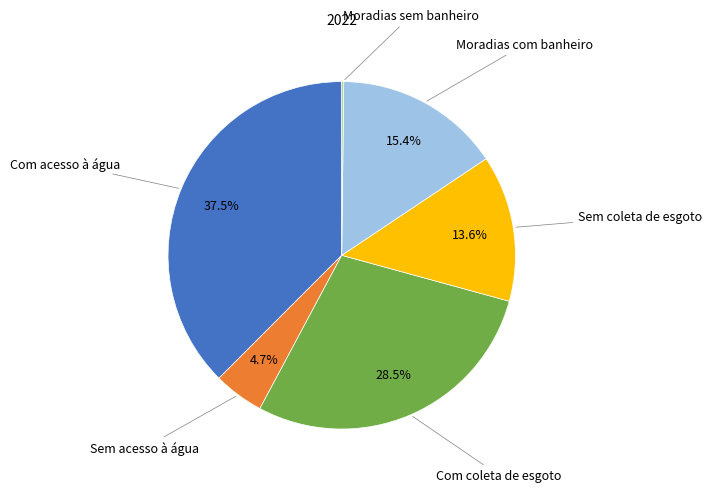

To the nearest percent, what is the difference between the largest and smallest slice percentages?

37%